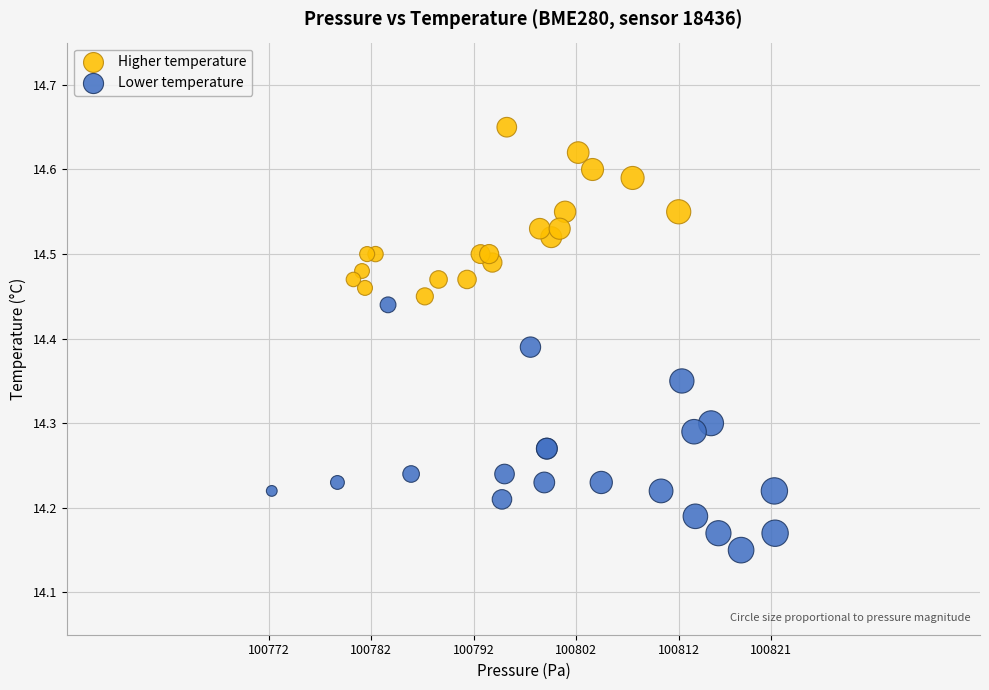

Which series has the widest spread of Y values?

Lower temperature